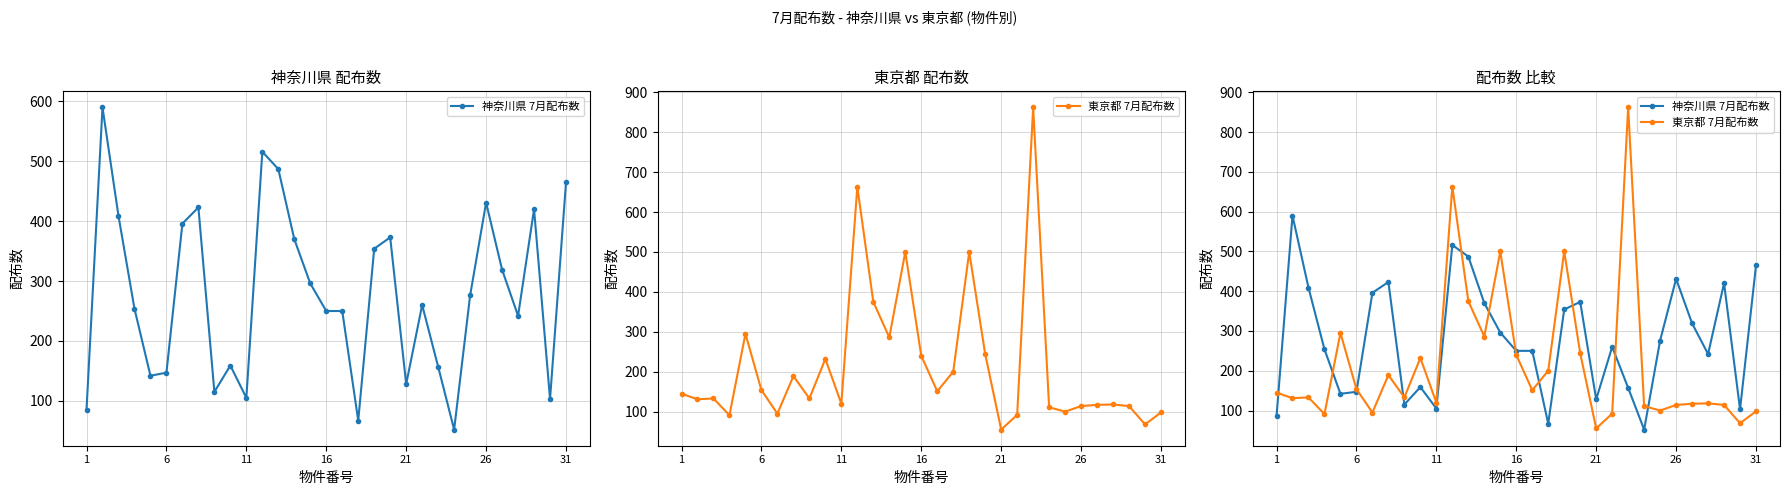

Rank the series by their maximum value, from highest to lowest.

東京都 7月配布数, 神奈川県 7月配布数